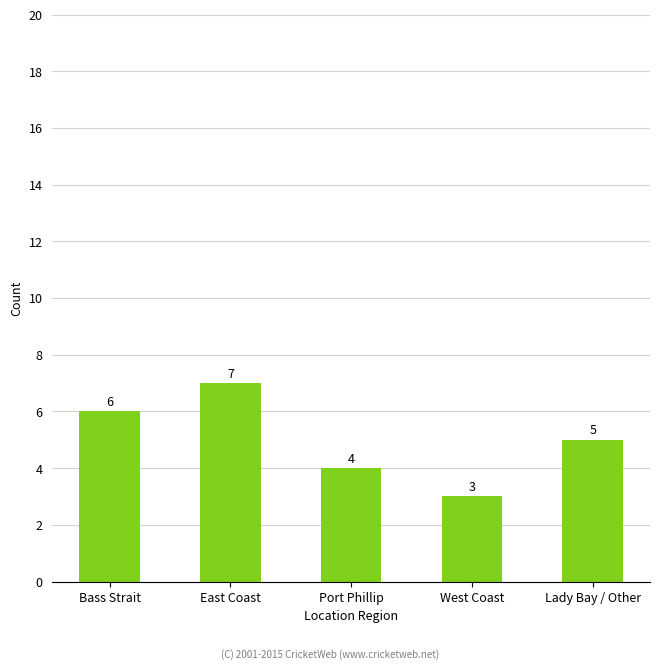

What is the value of the 5th bar from the left?

5